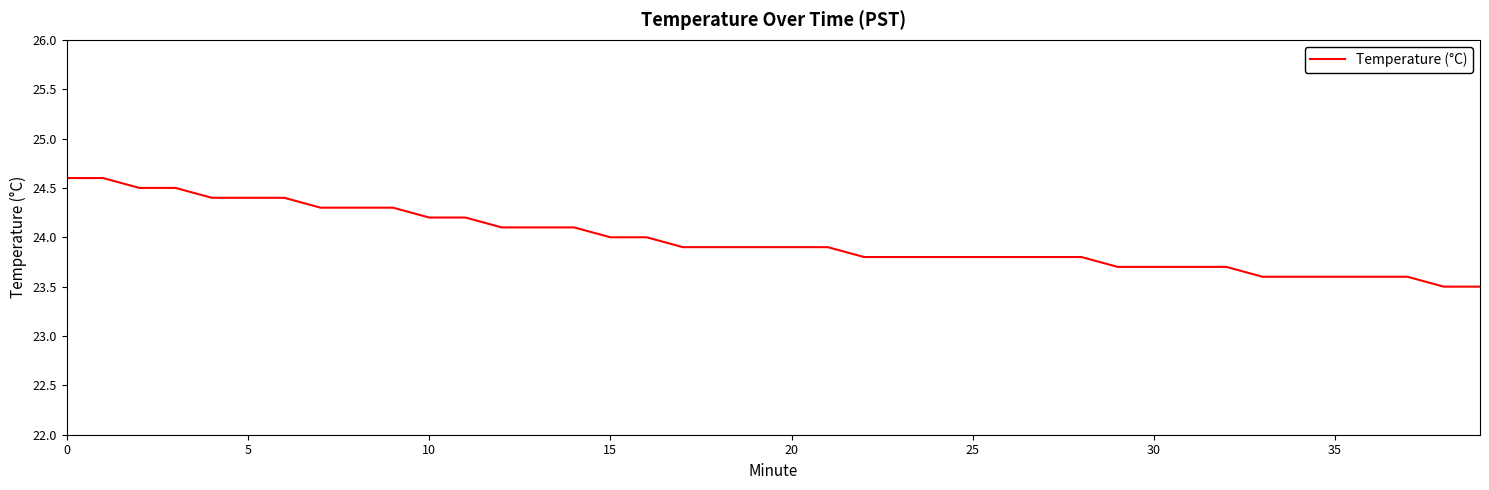

What is the minimum value shown in the chart?

23.5